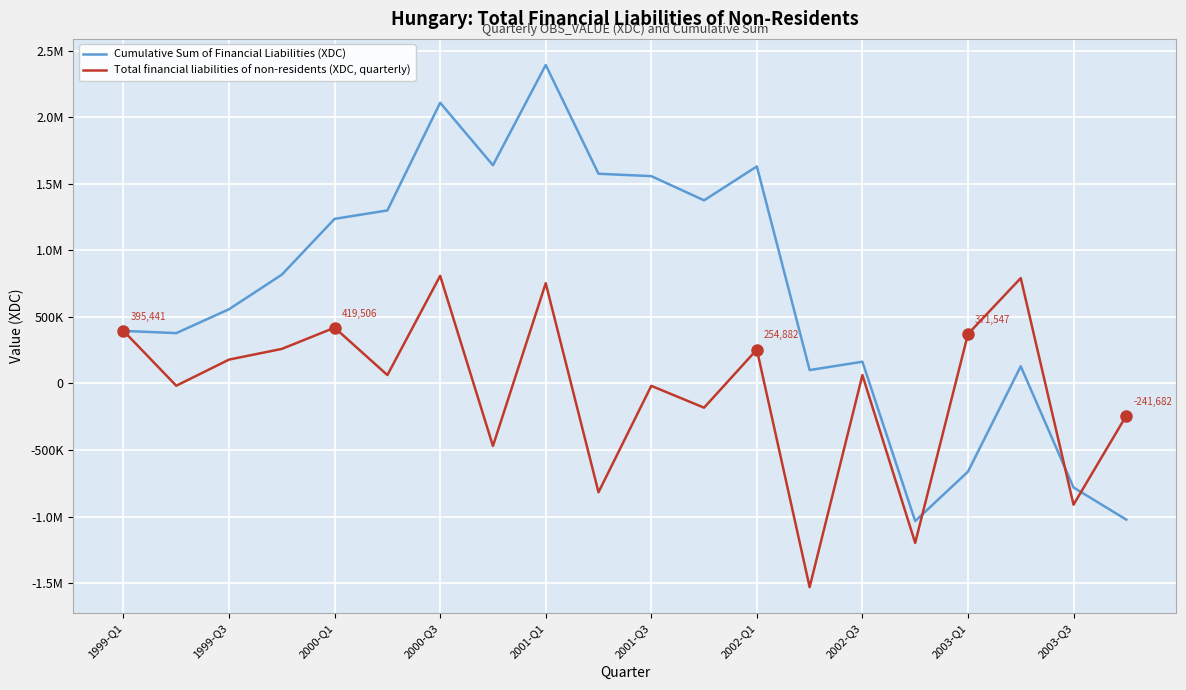

Does the chart have visible grid lines?

Yes